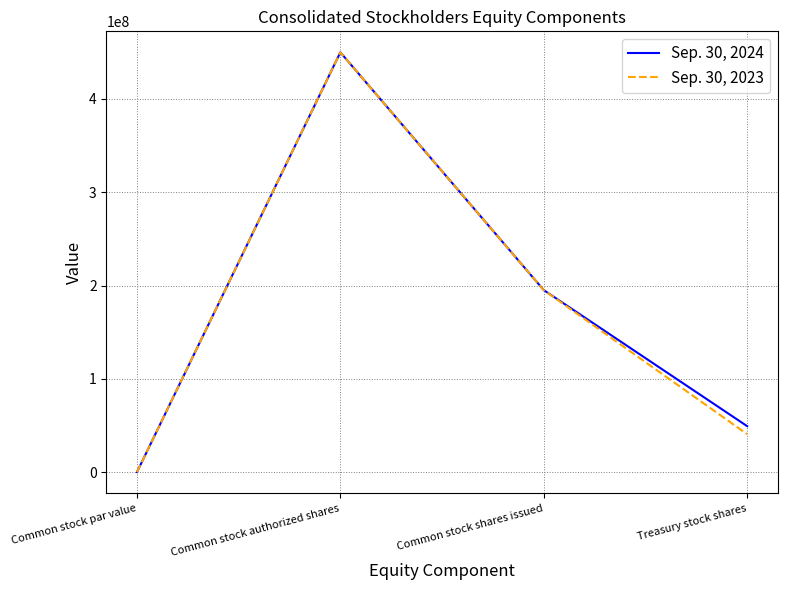

What is the difference between the Sep. 30, 2023 values at Common stock par value and Common stock authorized shares?

449999999